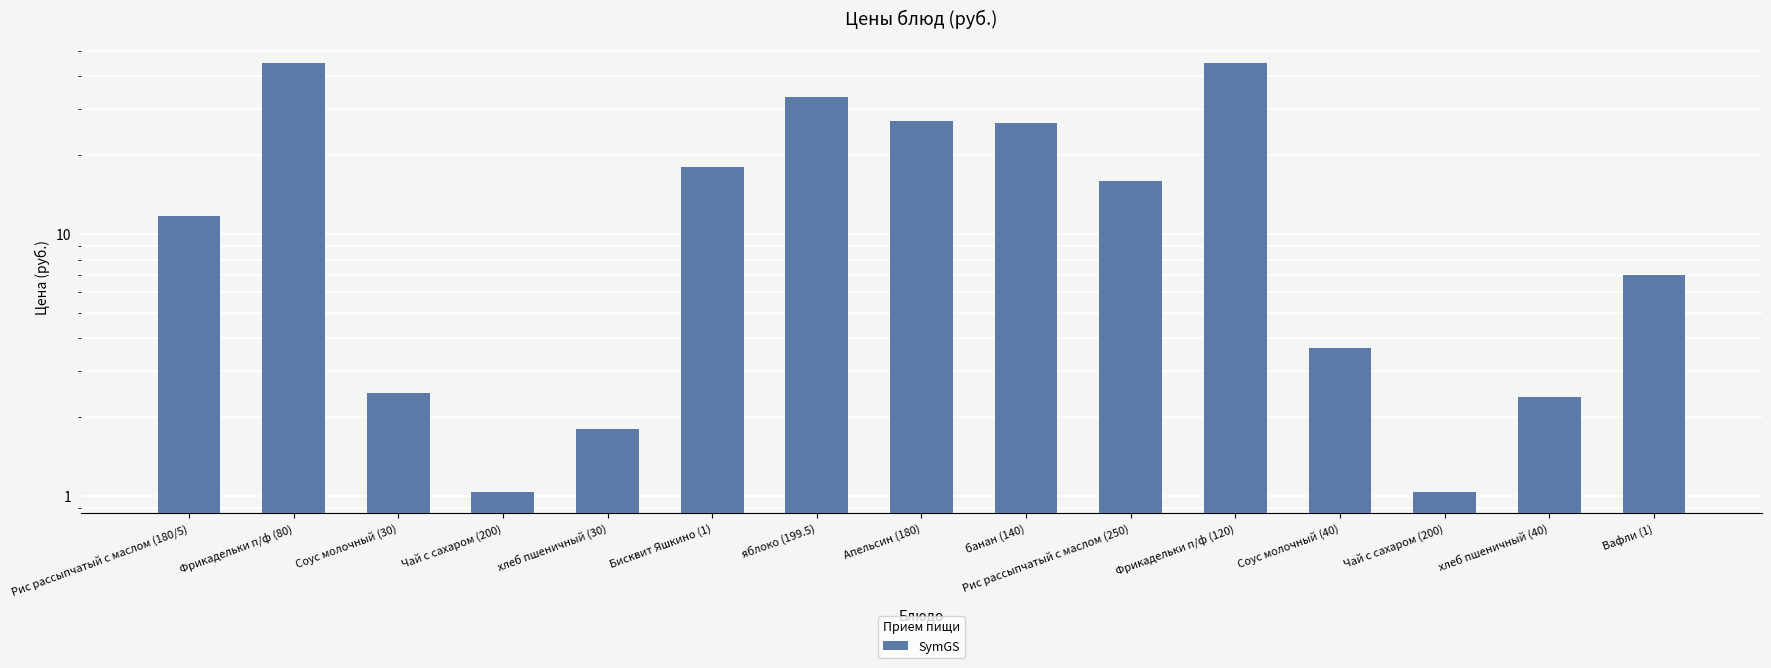

Which has a higher value, Фрикадельки п/ф (80) or Рис рассыпчатый с маслом (180/5)?

Фрикадельки п/ф (80)